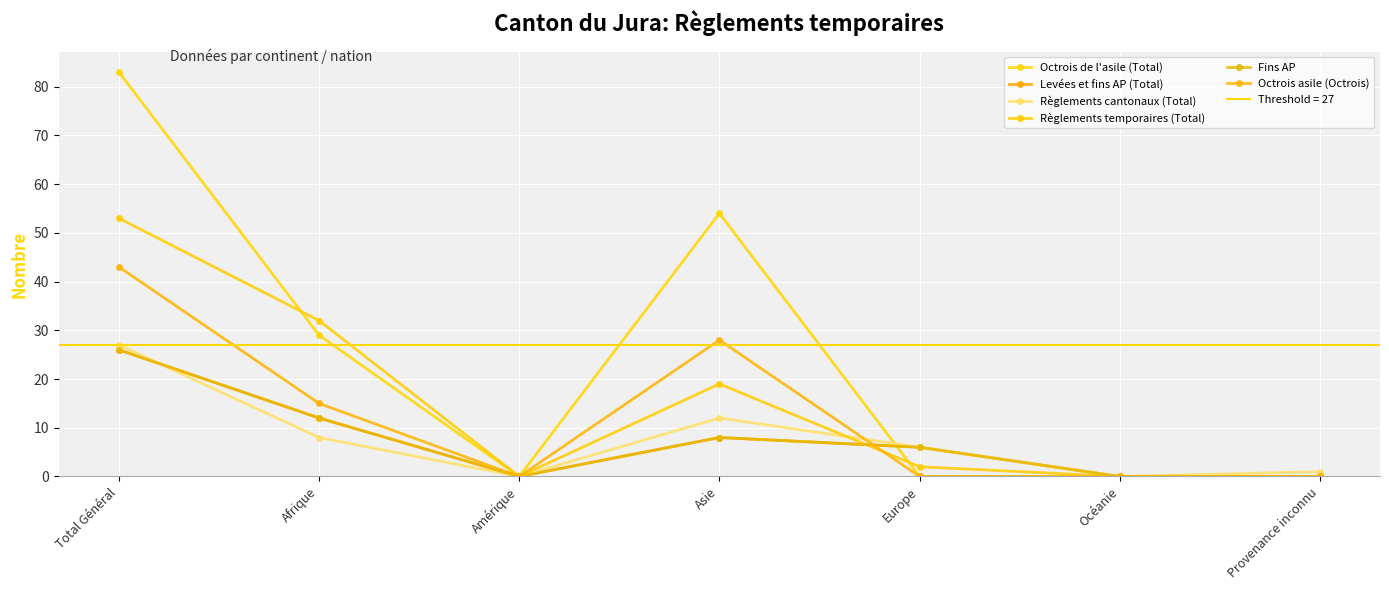

Which label corresponds to the smallest value in the chart?

Amérique